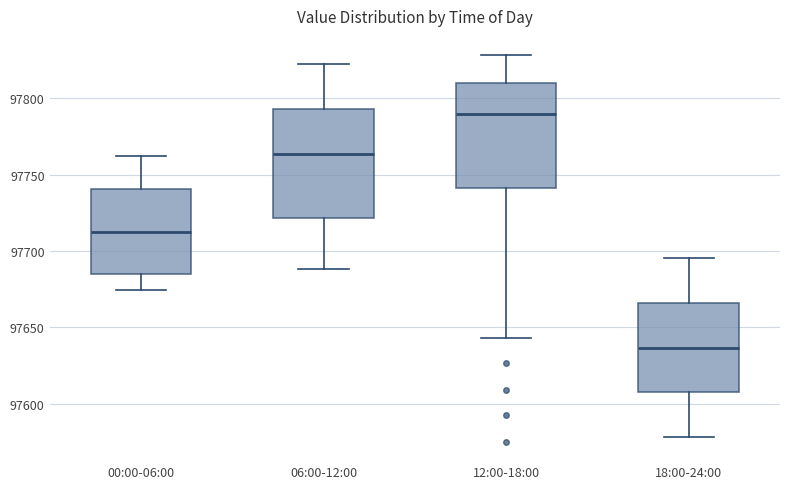

Where is the upper edge of the box for 00:00-06:00 on the y-axis? The values are not printed on the chart, so give them approximately, as read against the axis.

97740